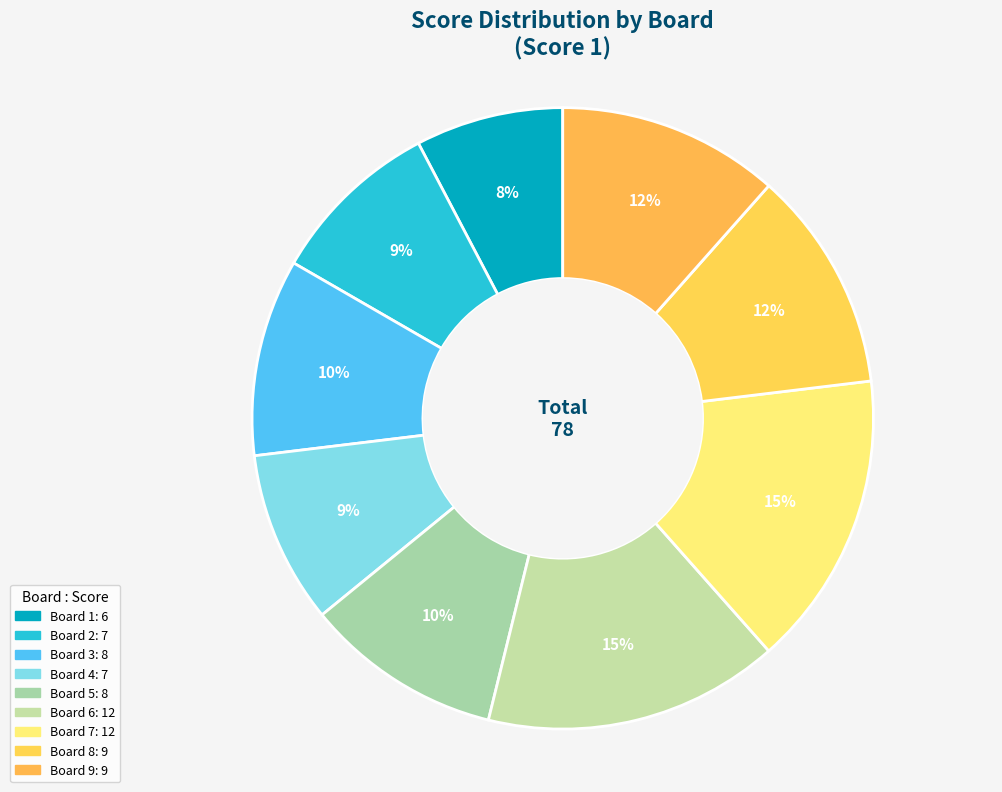

How many segments does this pie chart have?

9